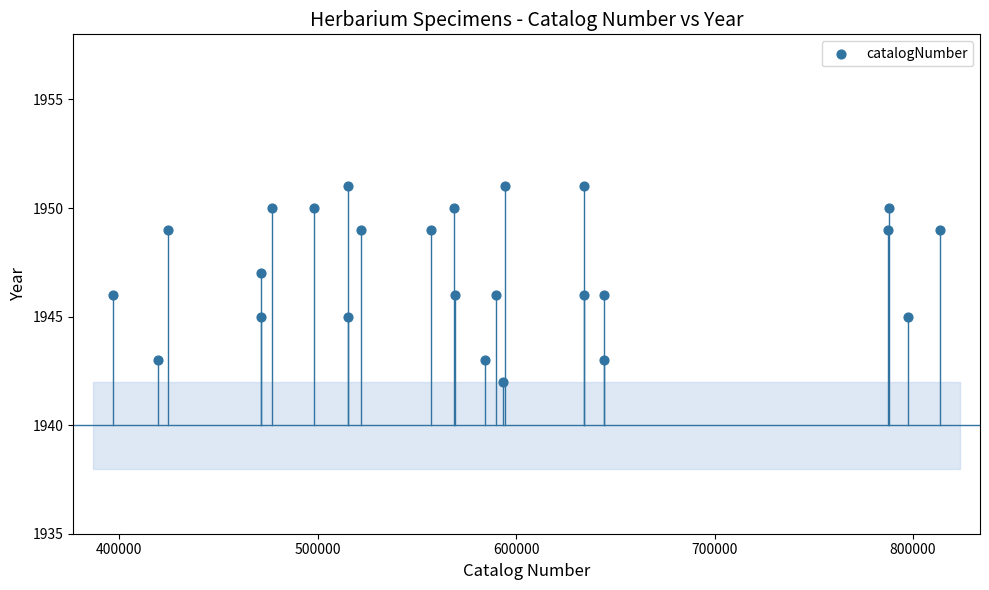

What is the range of X values (max minus min)?

416887